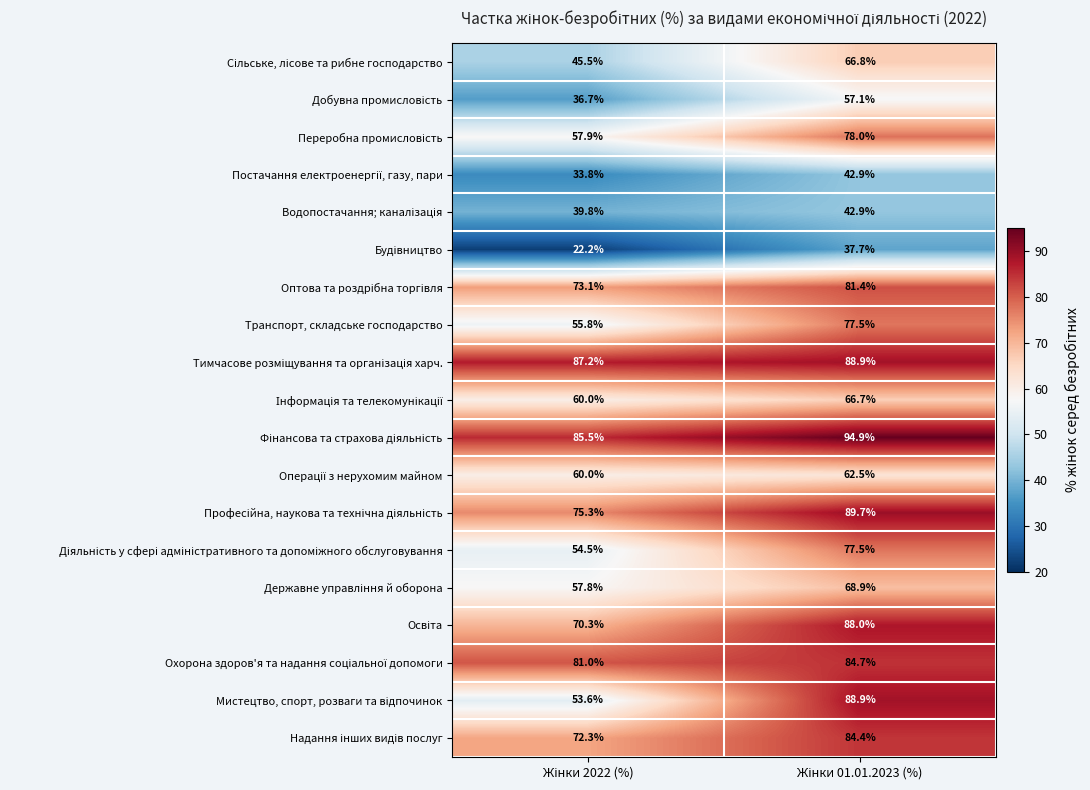

What is the maximum value shown in the chart?

94.9